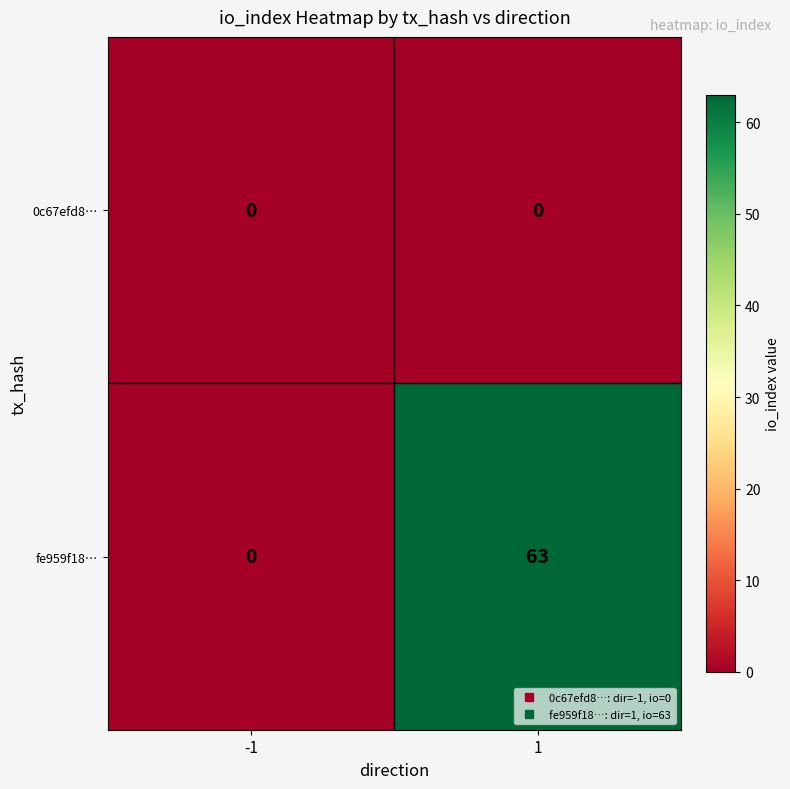

Which series has the largest range (max minus min)?

fe959f18…